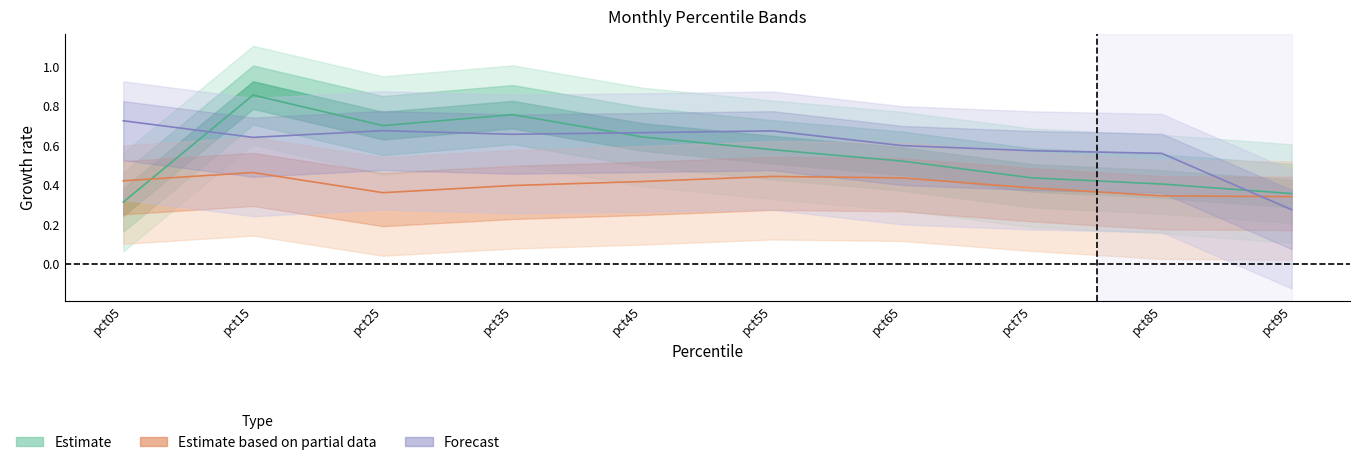

What is the value of the May point at the 4th from the left?

0.4